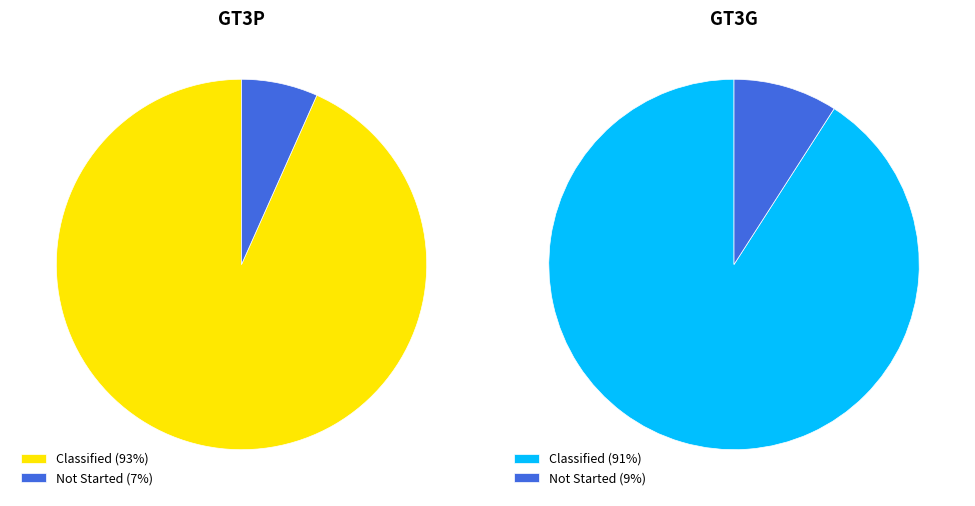

What percentage is NOT represented by Not Started?

93.3%